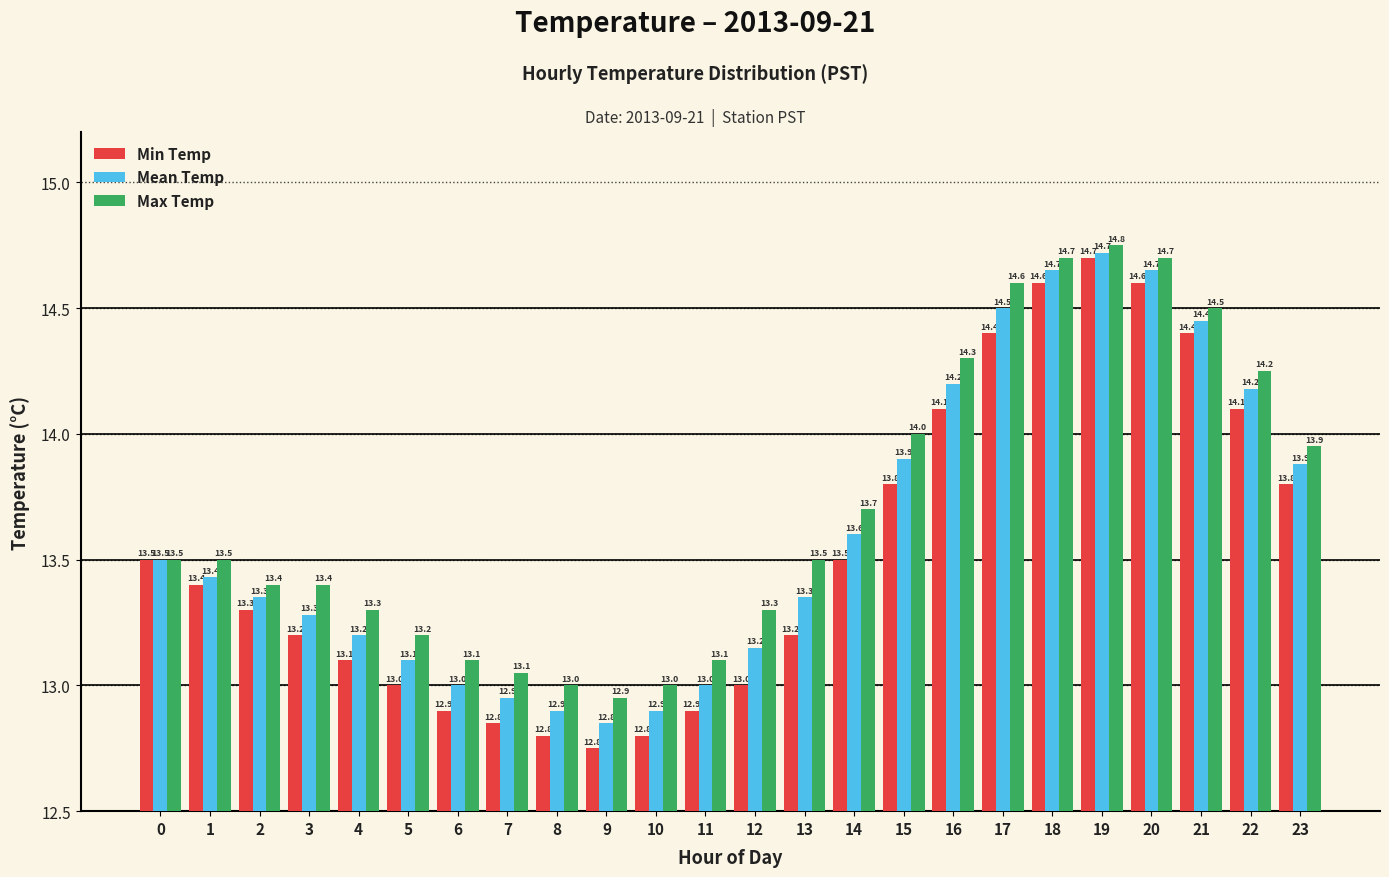

At which label does Max Temp reach its peak?

19